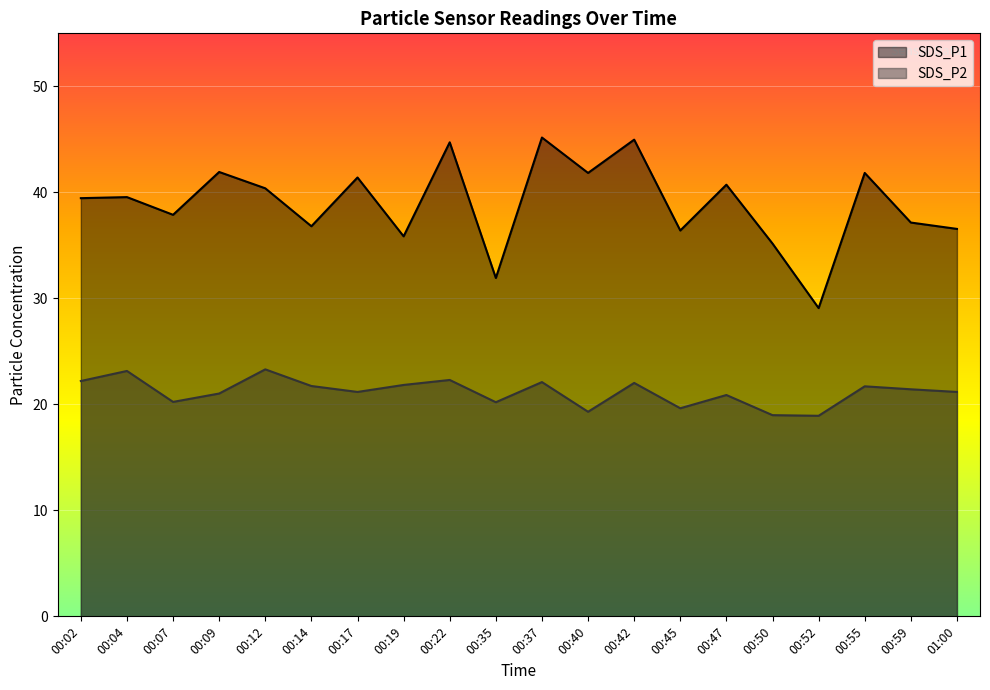

At how many categories does at least one series exceed 43?

3